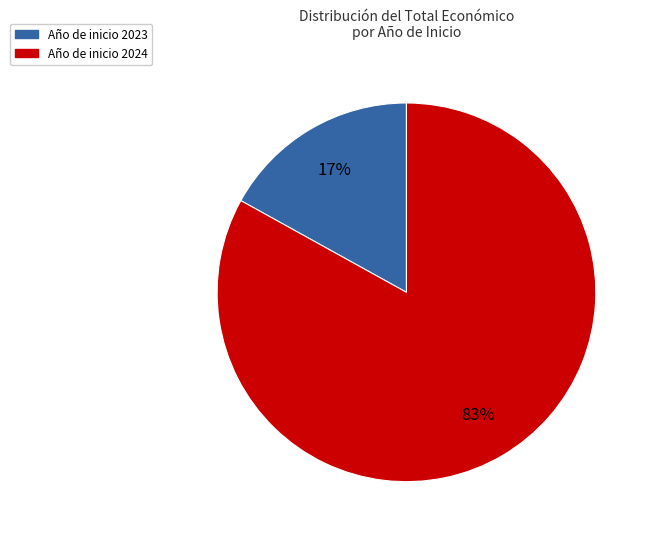

To the nearest percent, what is the difference between the largest and smallest slice percentages?

66%